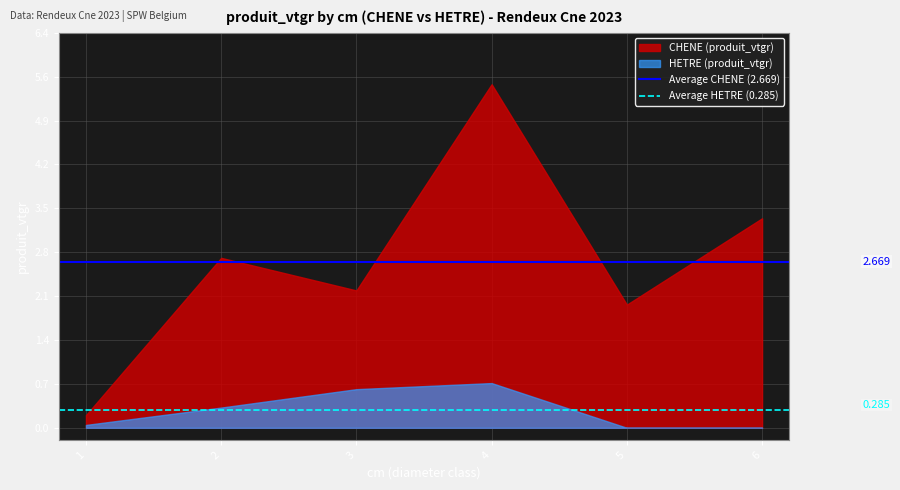

Count the number of data series in this chart.

2